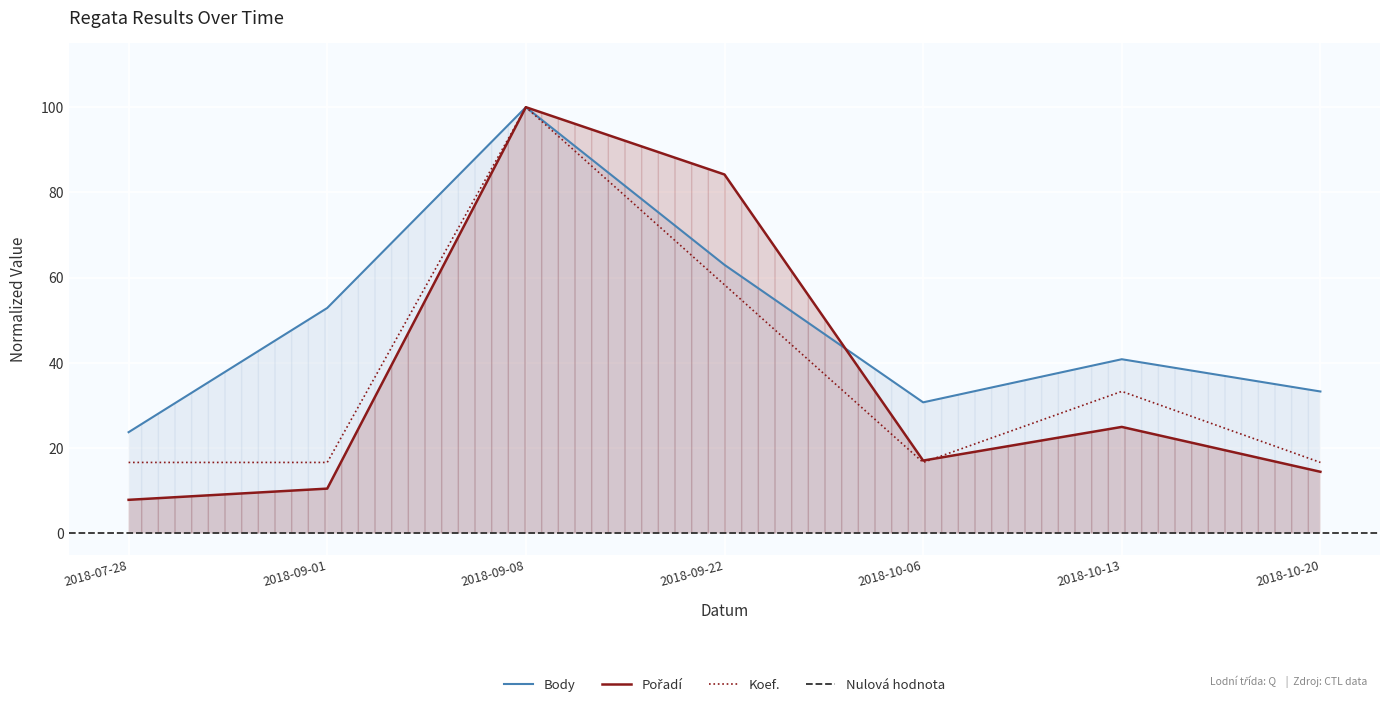

What is the spread (max minus min) of values at 2018-09-01?

42.4